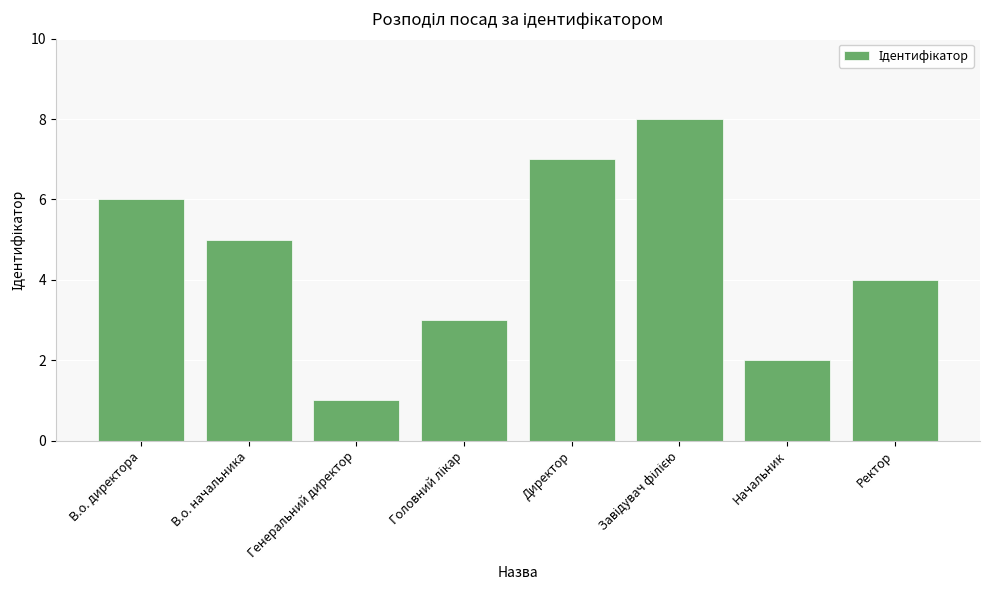

The value at Ректор is 4. True or false?

True